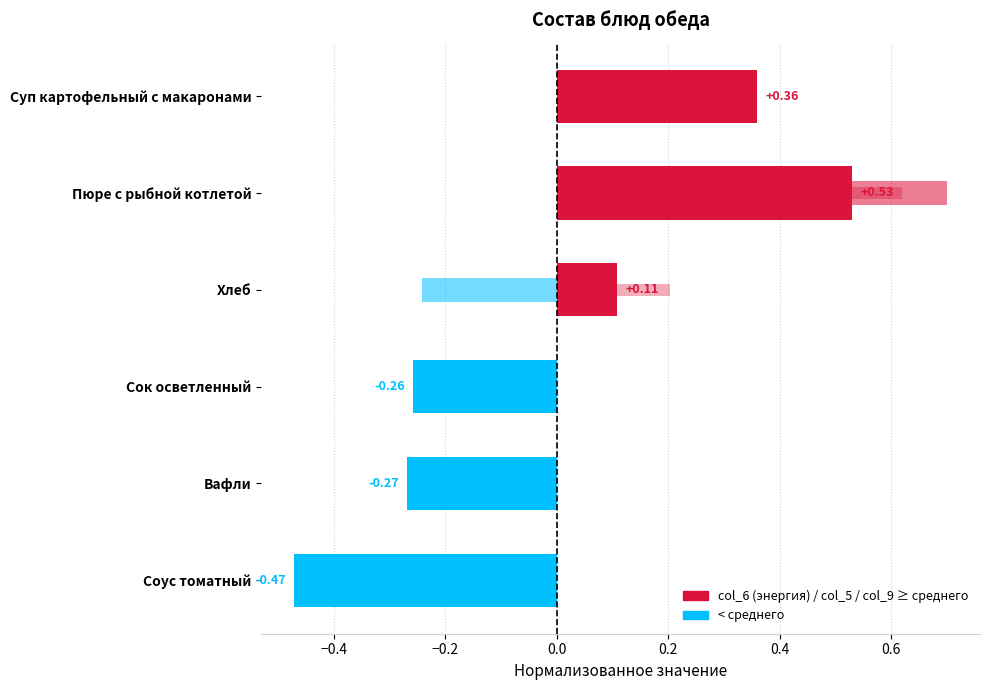

How many values in col_5 (масса) are above zero?

2